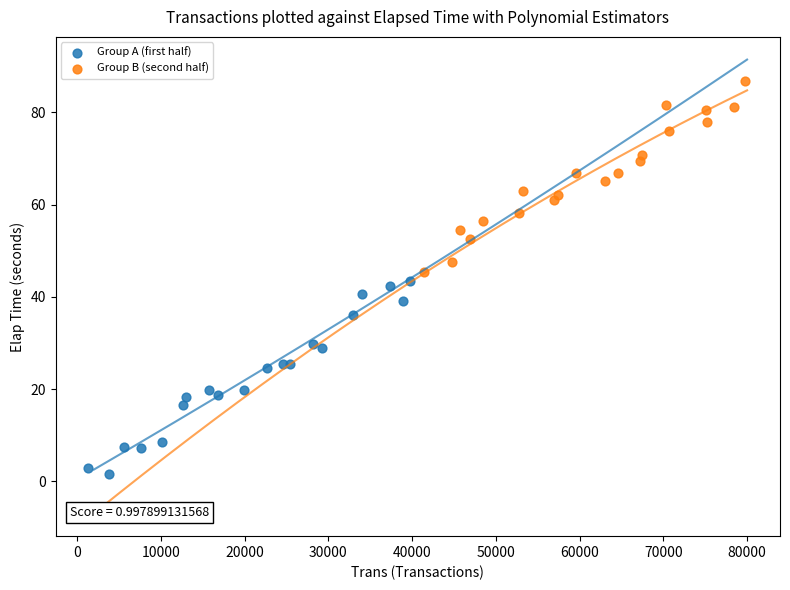

Which series contains the lowest Y value?

Group A (first half)